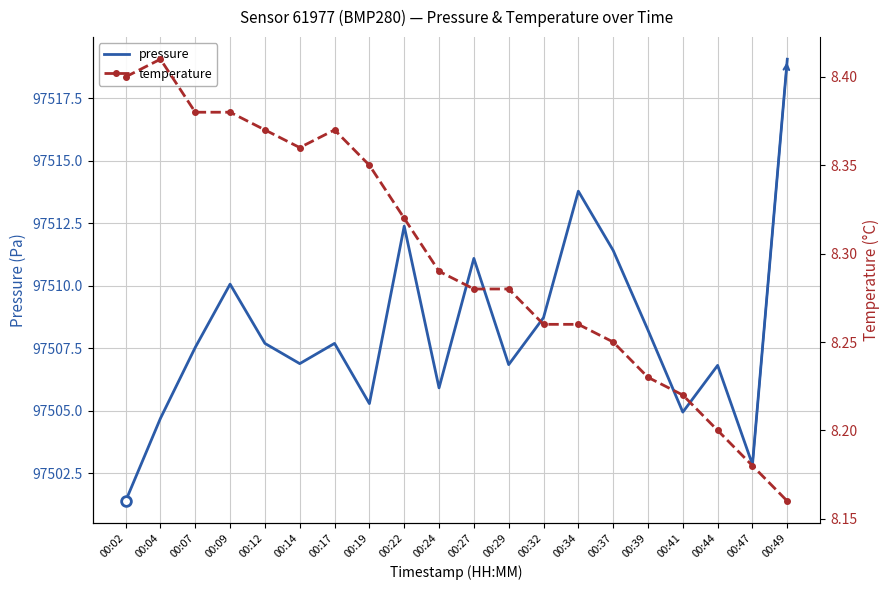

Which category has the highest value across all series?

00:49